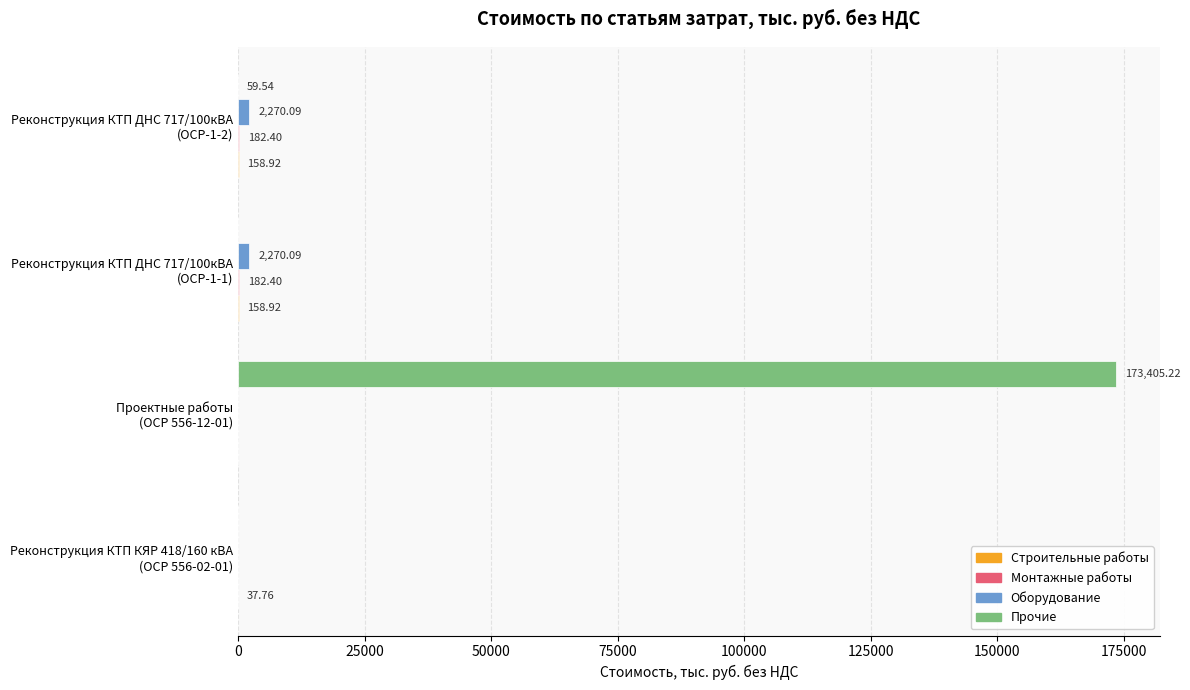

Which series has the largest total across all categories?

Прочие